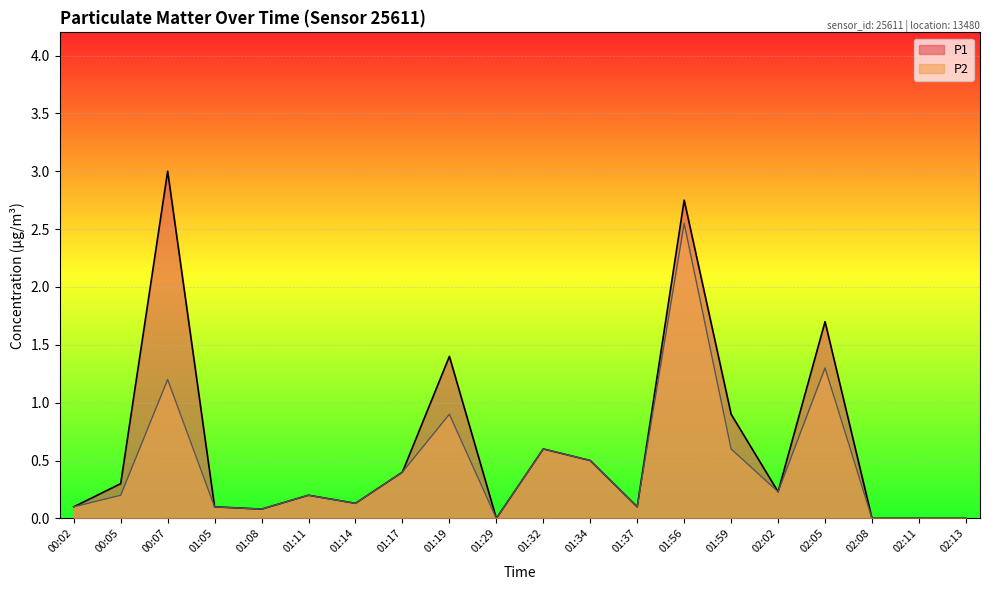

What is the sum of all P1 values?

12.5